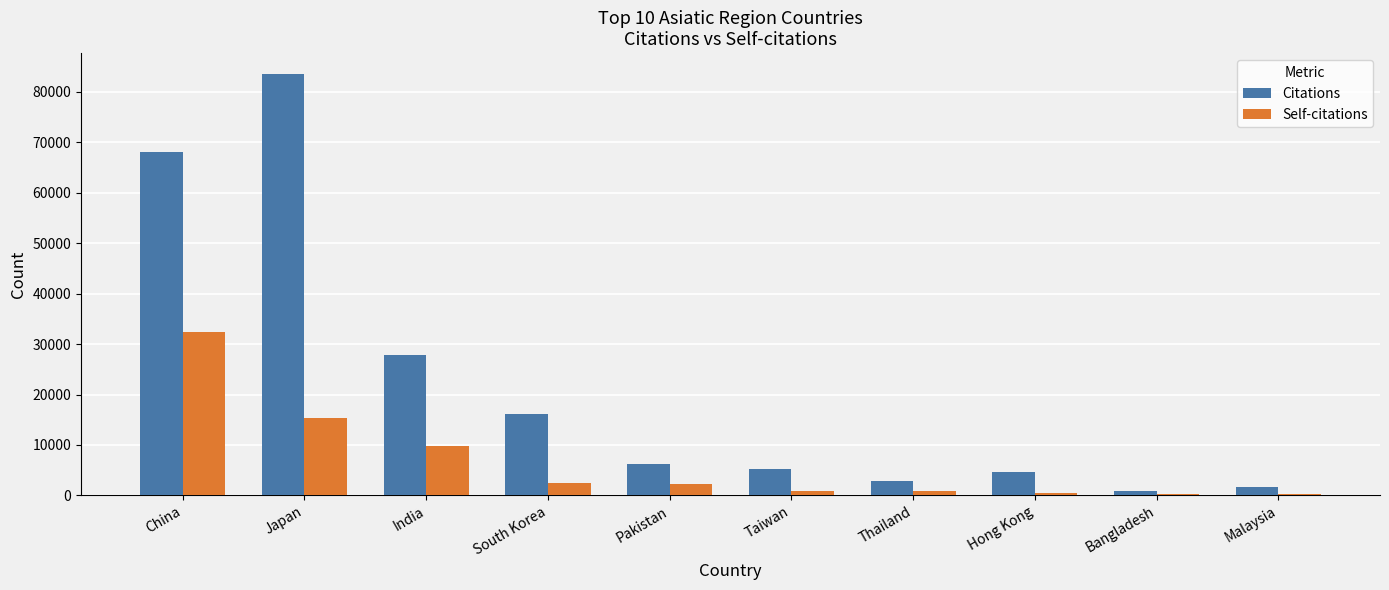

What is the maximum value for Self-citations?

32467